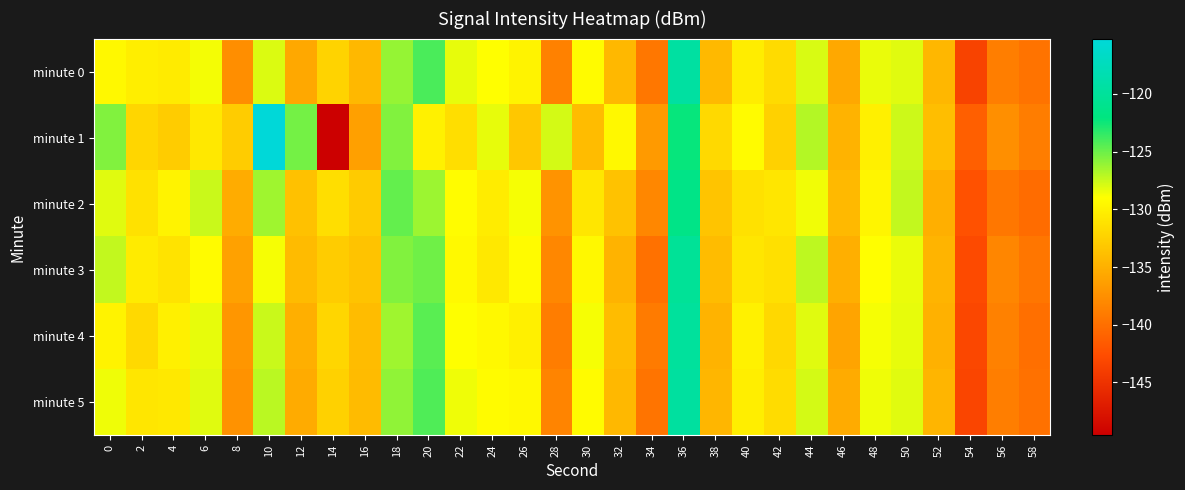

Which series has the largest total across all categories?

minute 1